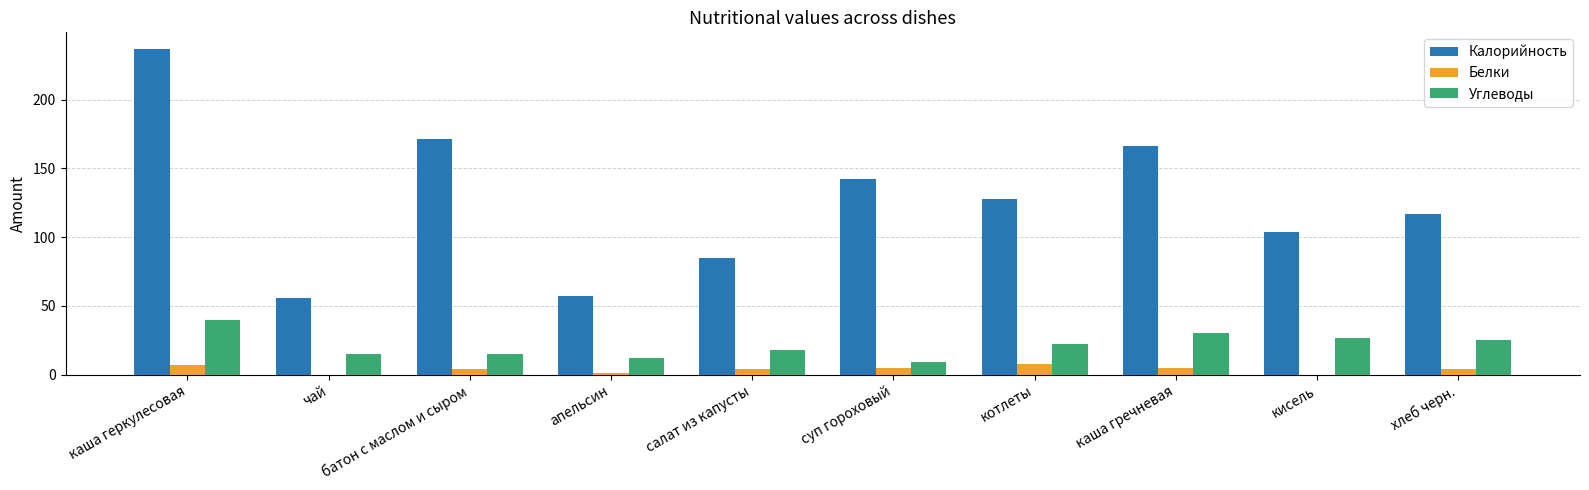

The Калорийность series shows 117 at хлеб черн.. True or false?

True